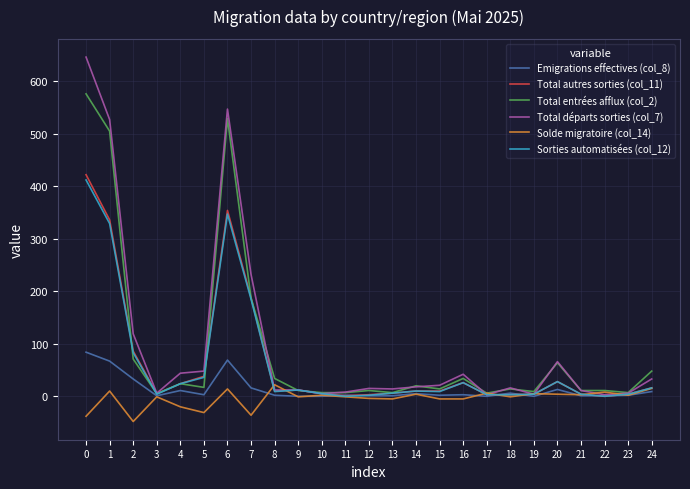

Which series ends up on top after the final intersection of Solde migratoire (col_14) and Total départs sorties (col_7)?

Total départs sorties (col_7)